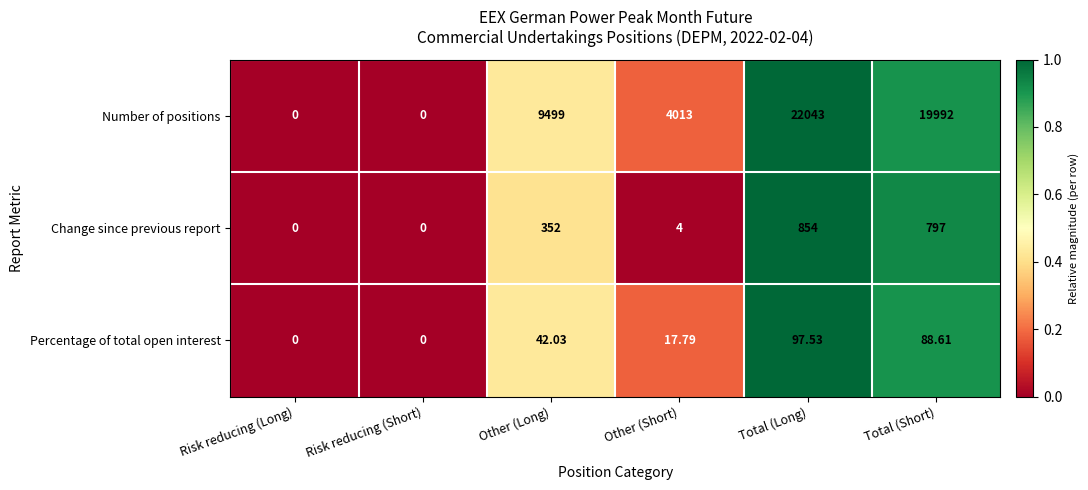

At which label does Percentage of total open interest first exceed 42?

Other (Long)